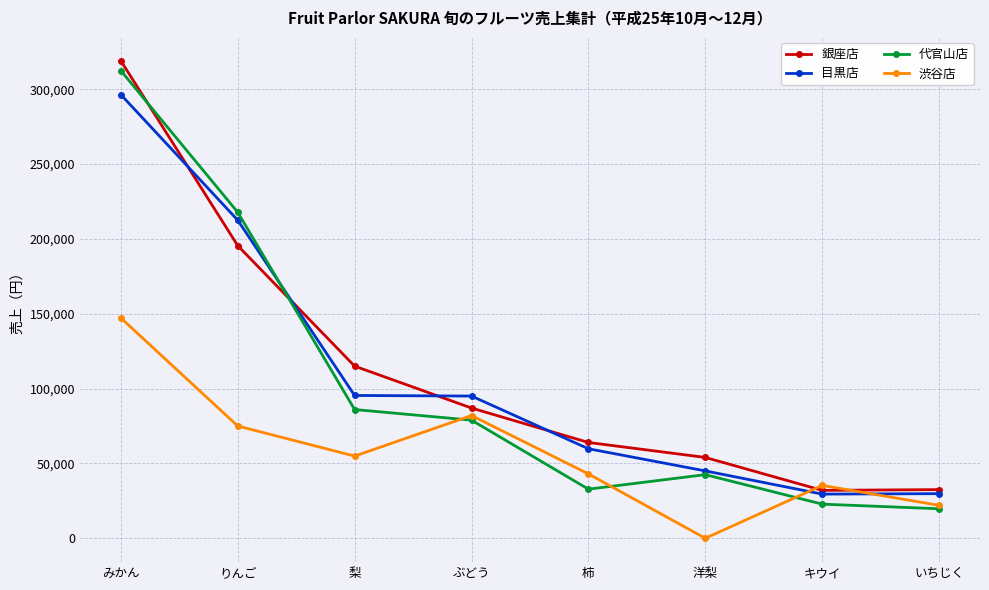

The value of 銀座店 at みかん is 78110. True or false?

False